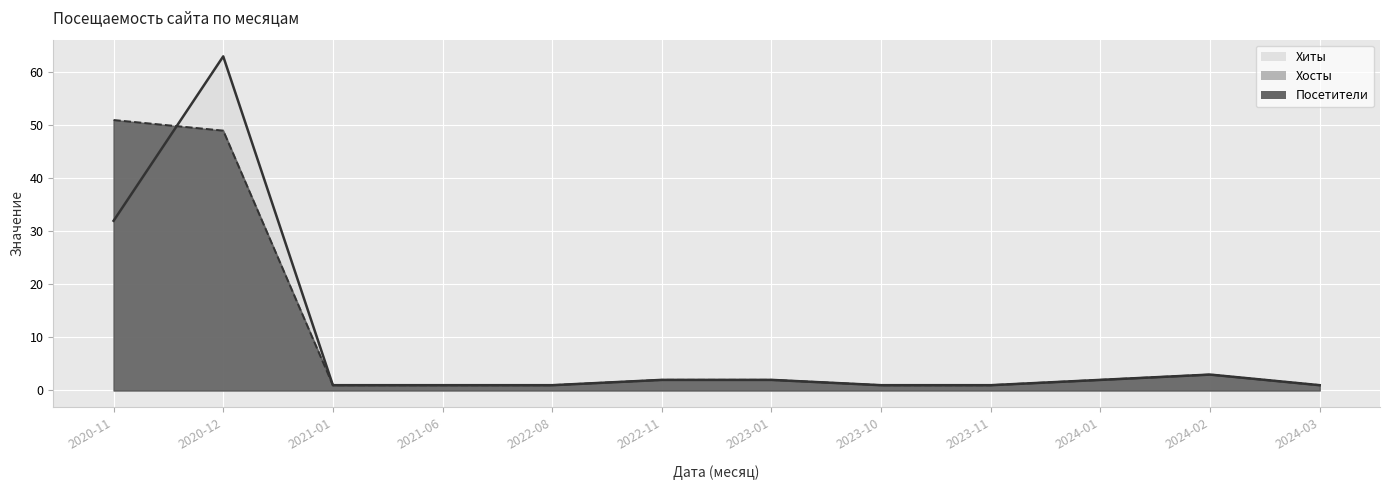

Which has a higher value, 2023-01 or 2022-08?

2023-01